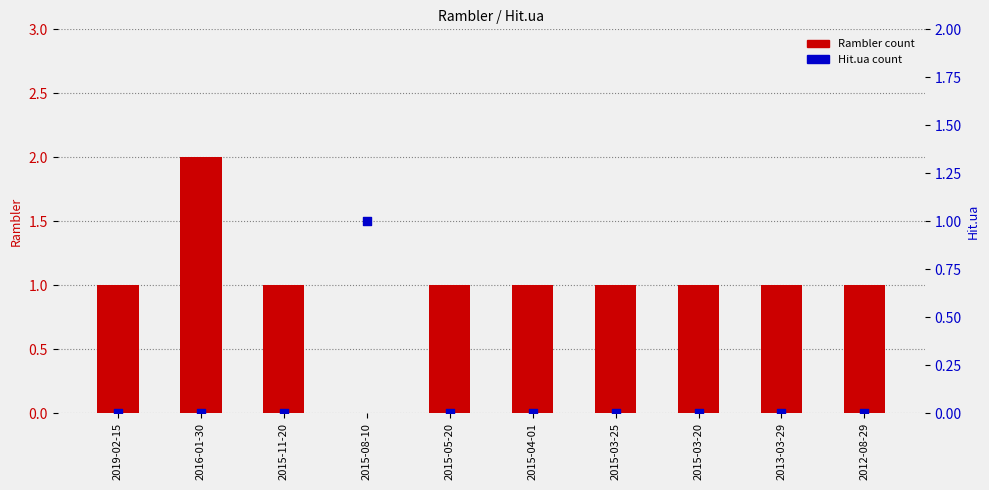

Which series contains the lowest Y value?

Rambler count